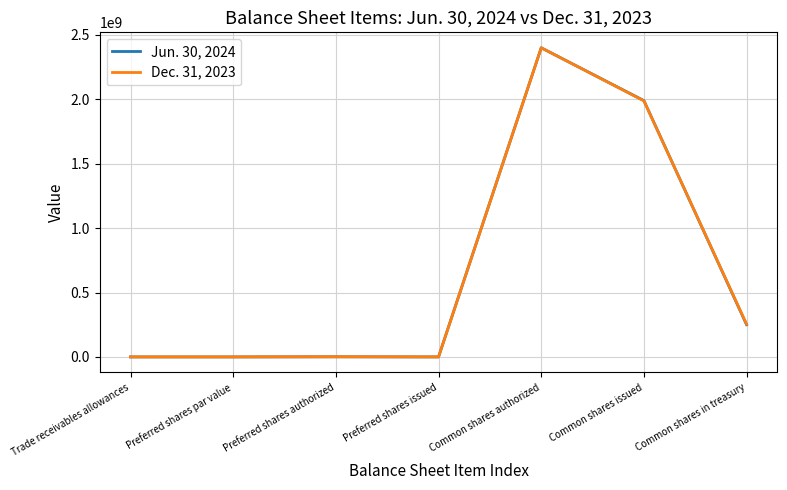

What is the total value across all series at Common shares in treasury?

503939057